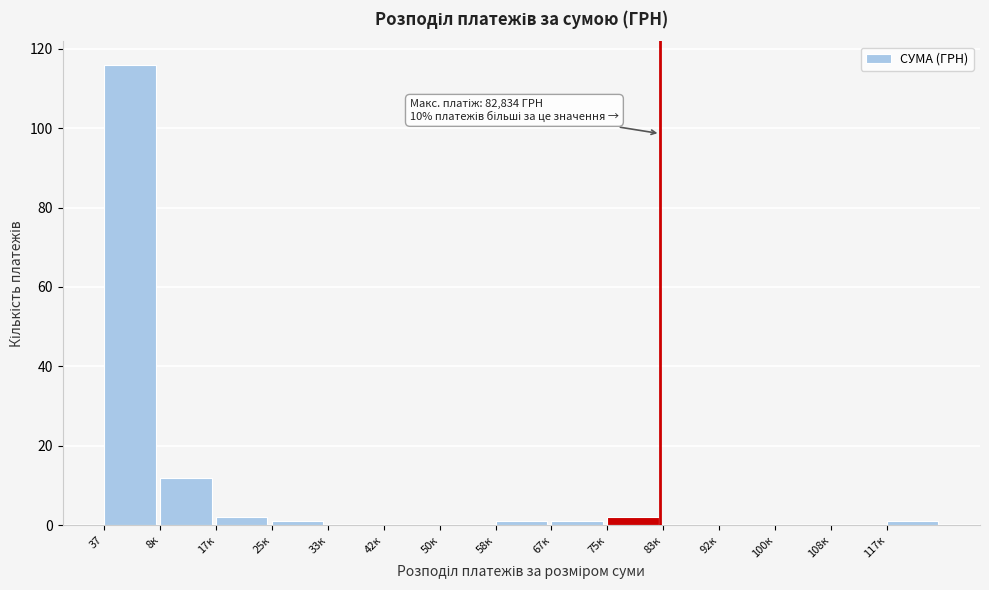

Reading right to left, what are all the values shown in this chart?

117к=1	108к=0	100к=0	92к=0	83к=0	75к=2	67к=1	58к=1	50к=0	42к=0	33к=0	25к=1	17к=2	8к=12	37=116